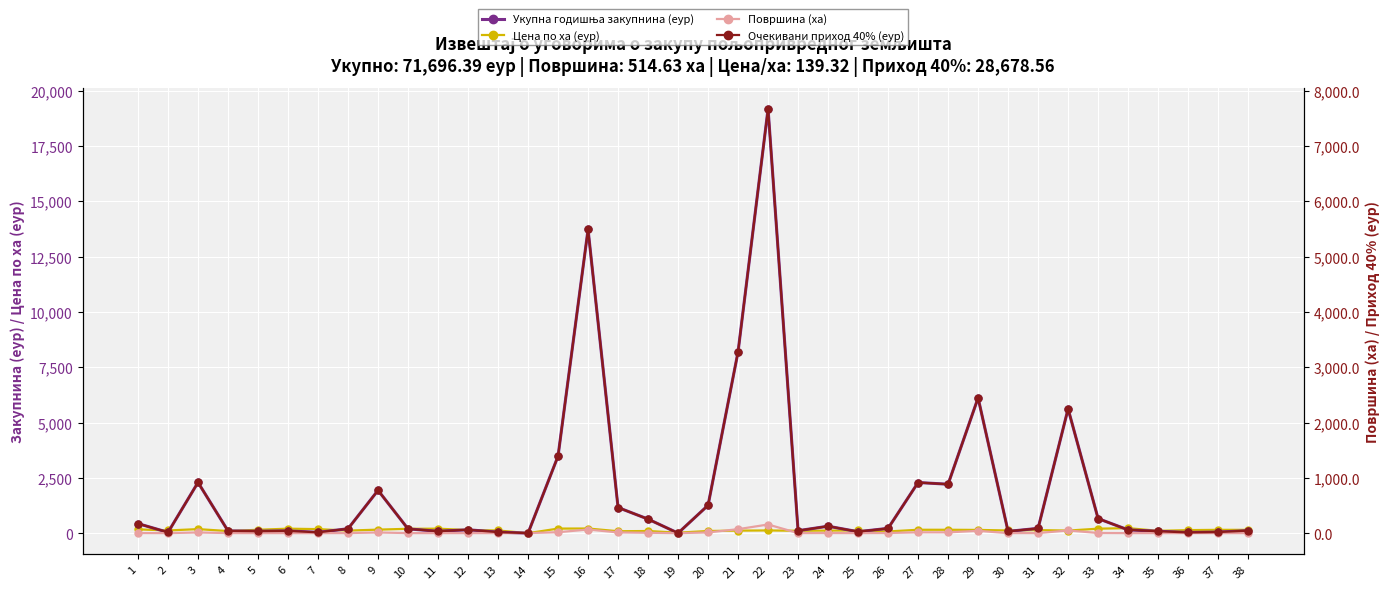

At how many categories does at least one series exceed 17668?

1